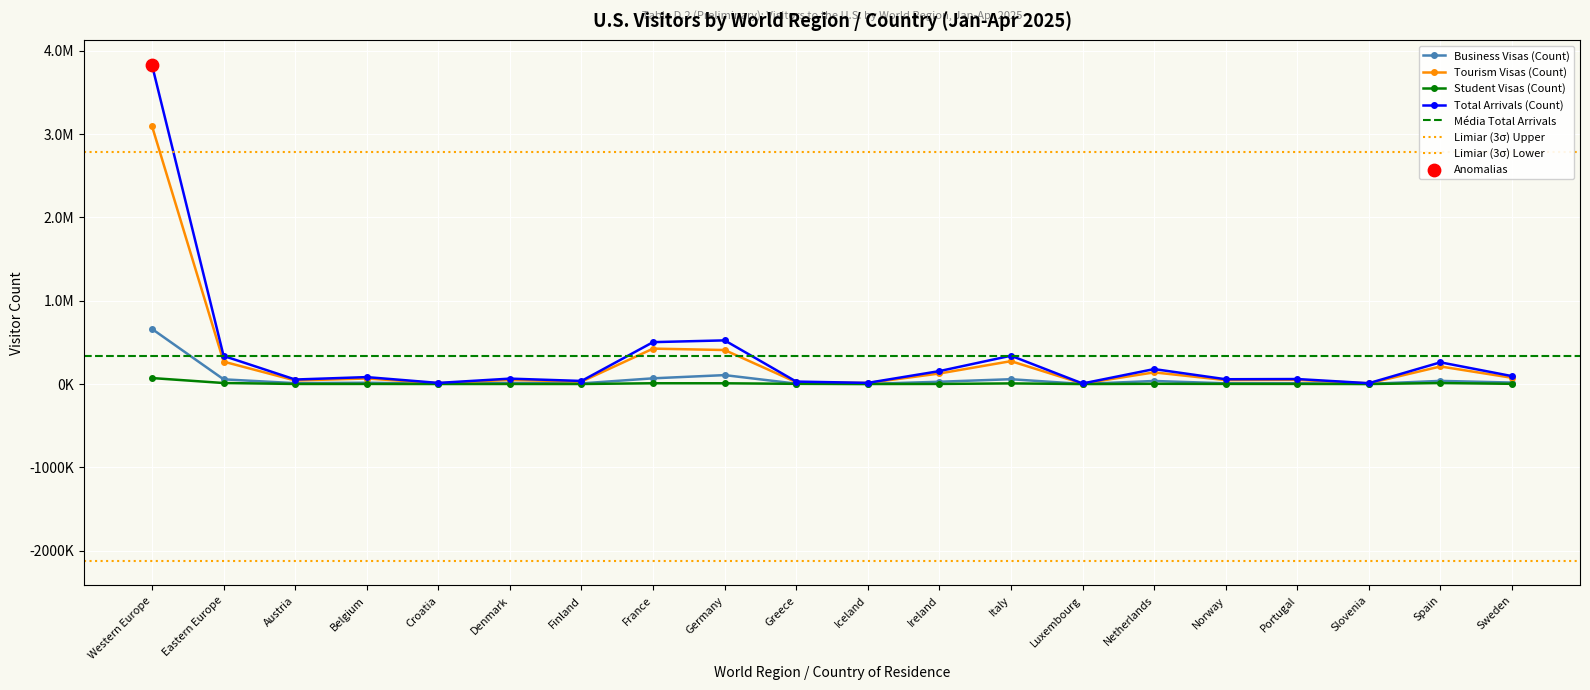

Which series has the widest spread of Y values?

Total Arrivals (Count)